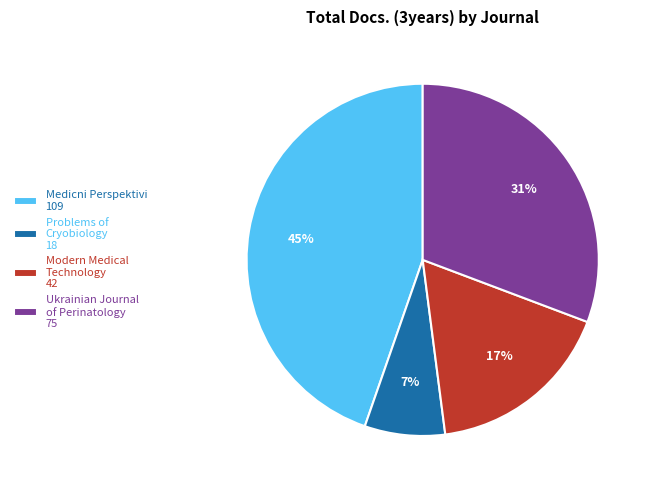

To the nearest percent, what is the average slice percentage?

25%